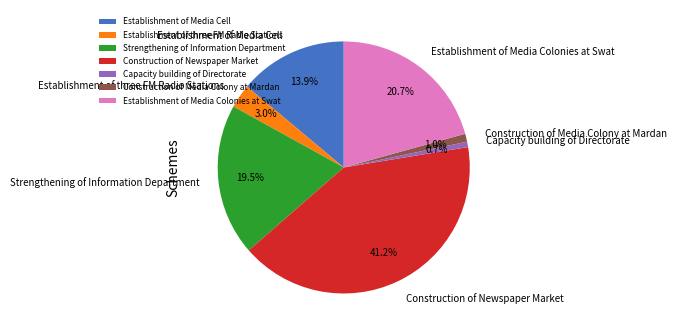

Approximately how many times larger is the value at Construction of Newspaper Market compared to Establishment of Media Cell?

3.0